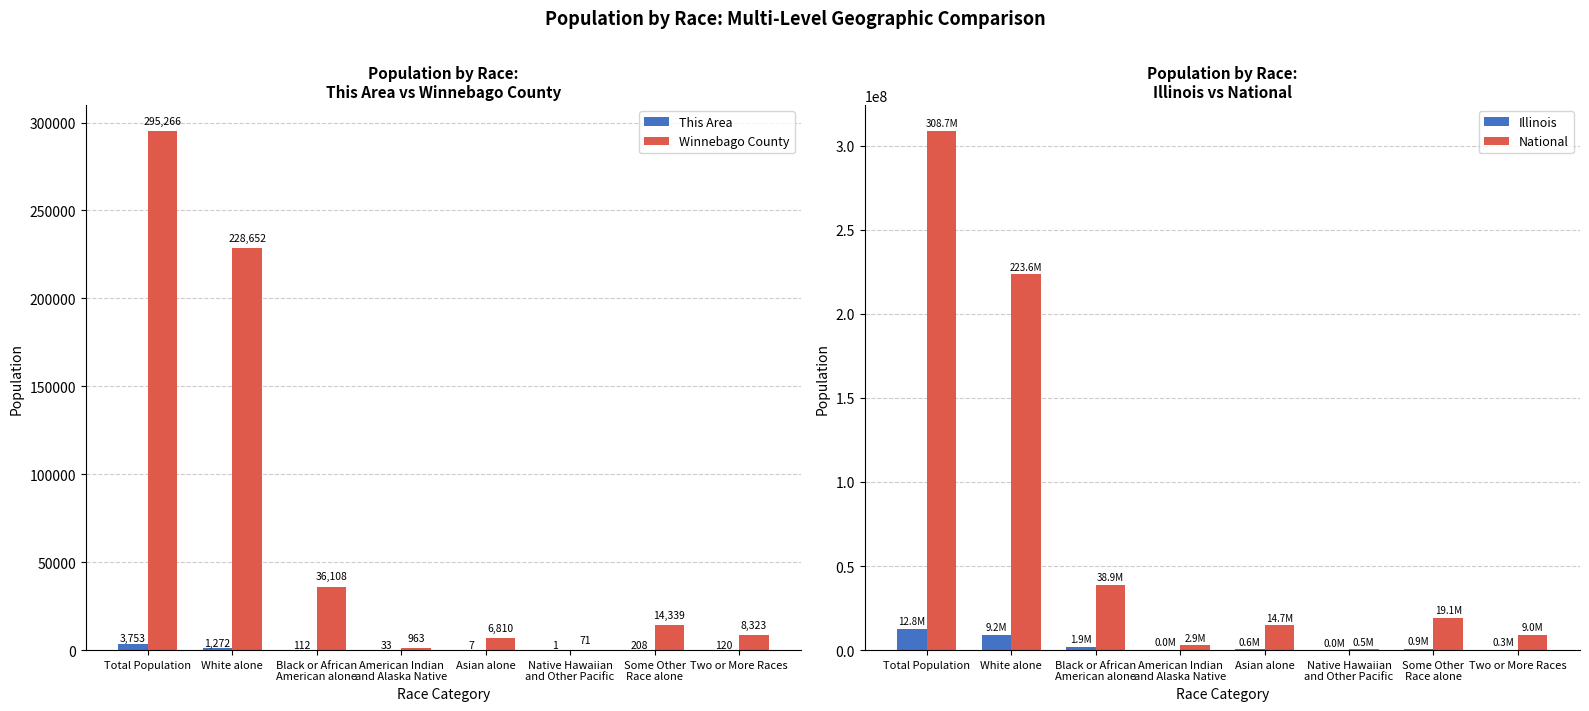

What is the total value across all series at Black or African
American alone?

40831953